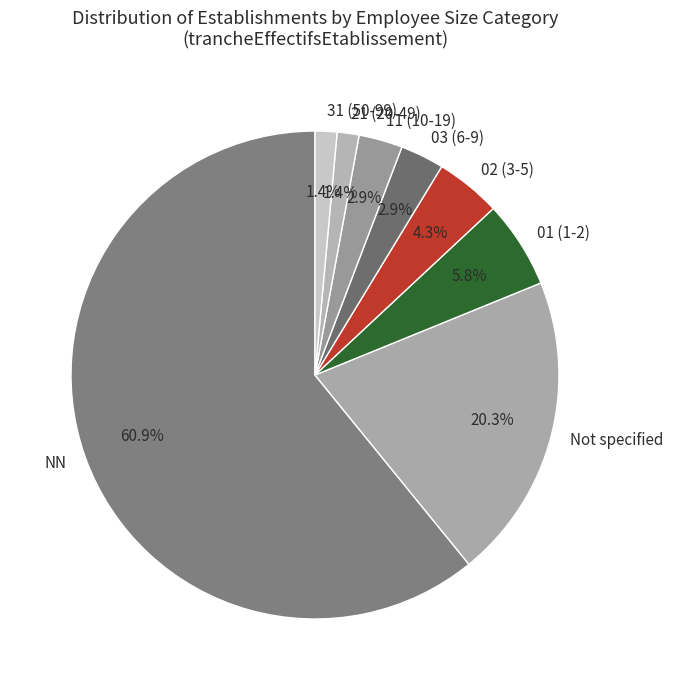

How many slices are in this pie chart?

8